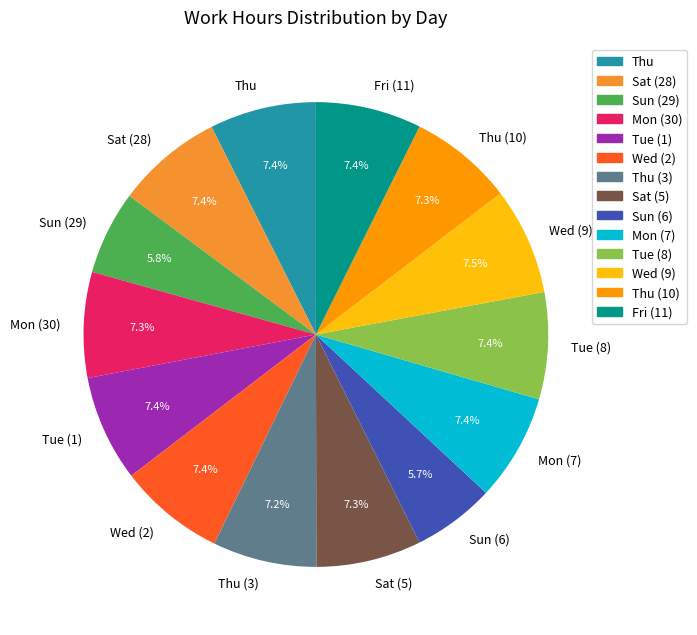

To the nearest percent, what portion does Sun (6) represent?

6%